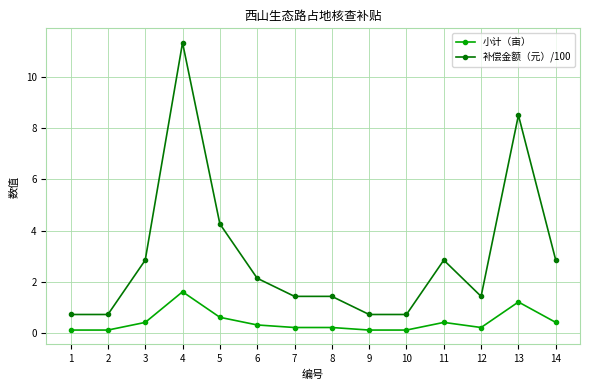

Which category has the highest value across all series?

4